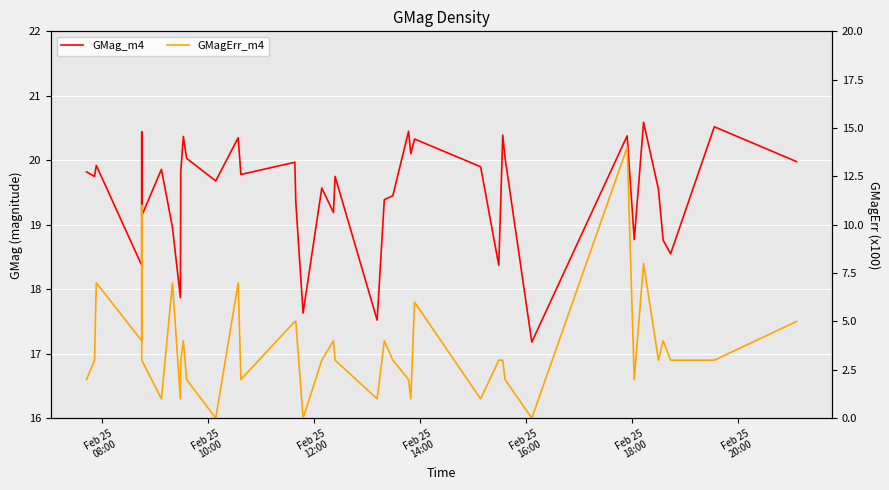

Is the value of GMag_m4 at 32 greater than the value of GMagErr_m4 at 37?

Yes